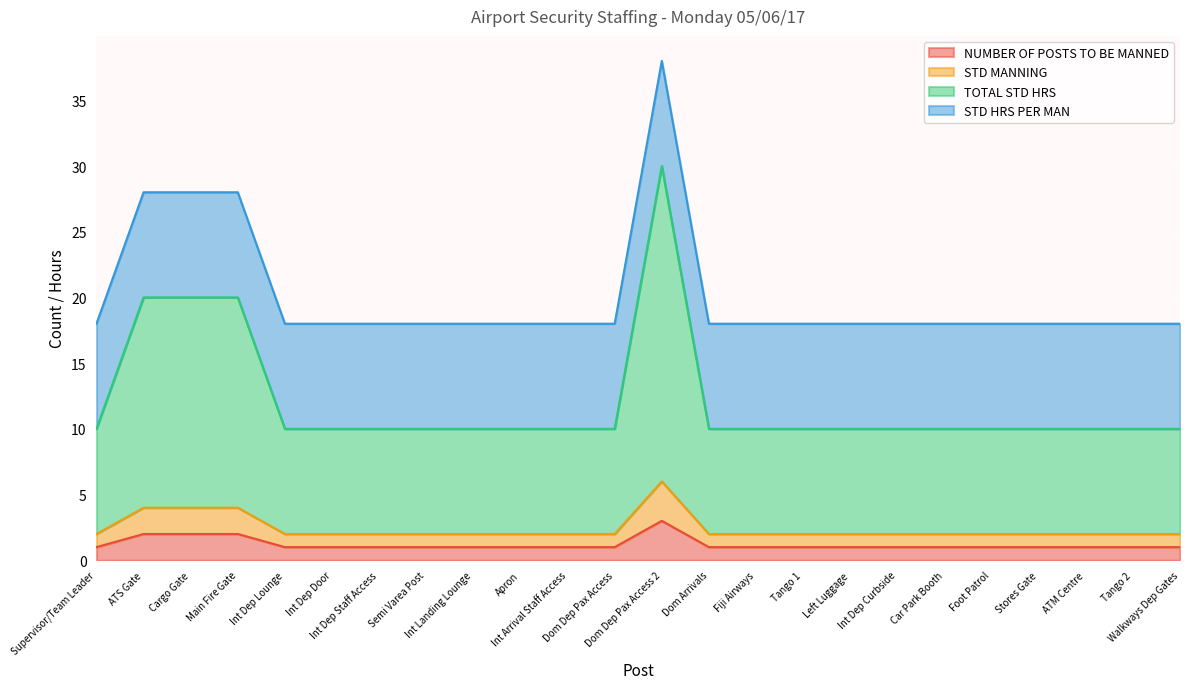

True or false: STD MANNING and NUMBER OF POSTS TO BE MANNED cross at least once.

False